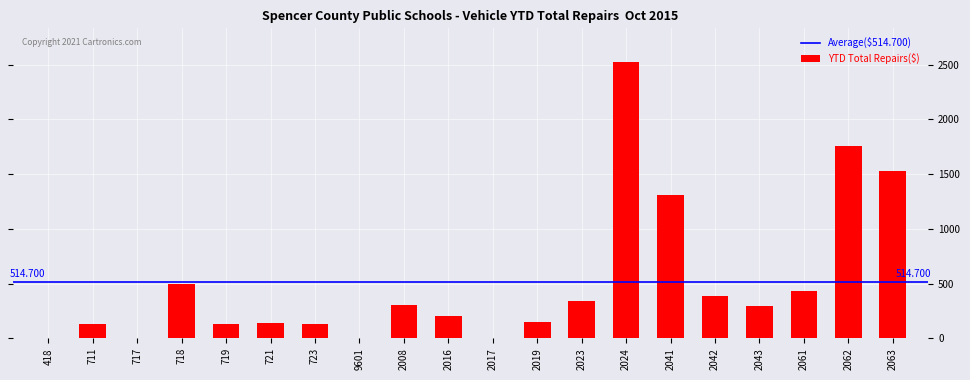

Where does the data first go above 299?

718